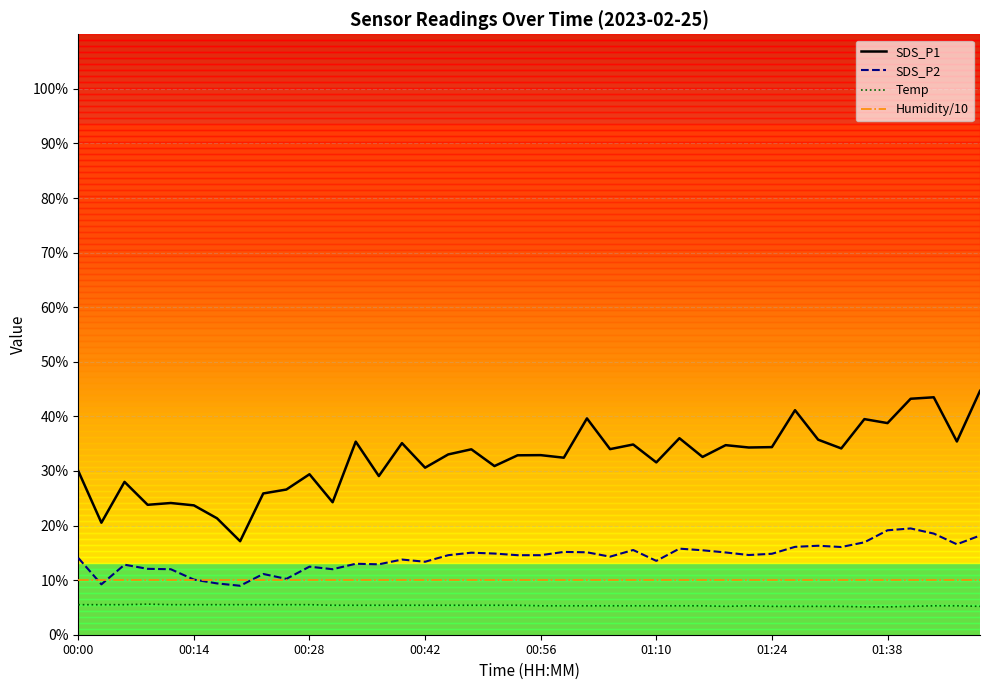

Is this an area chart (filled region under the line)?

No